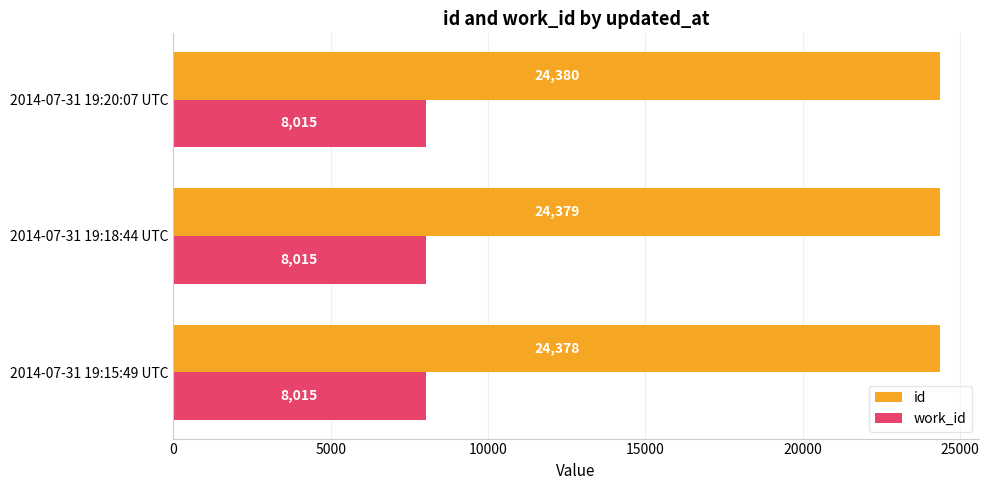

What is the average value of the id series?

24379